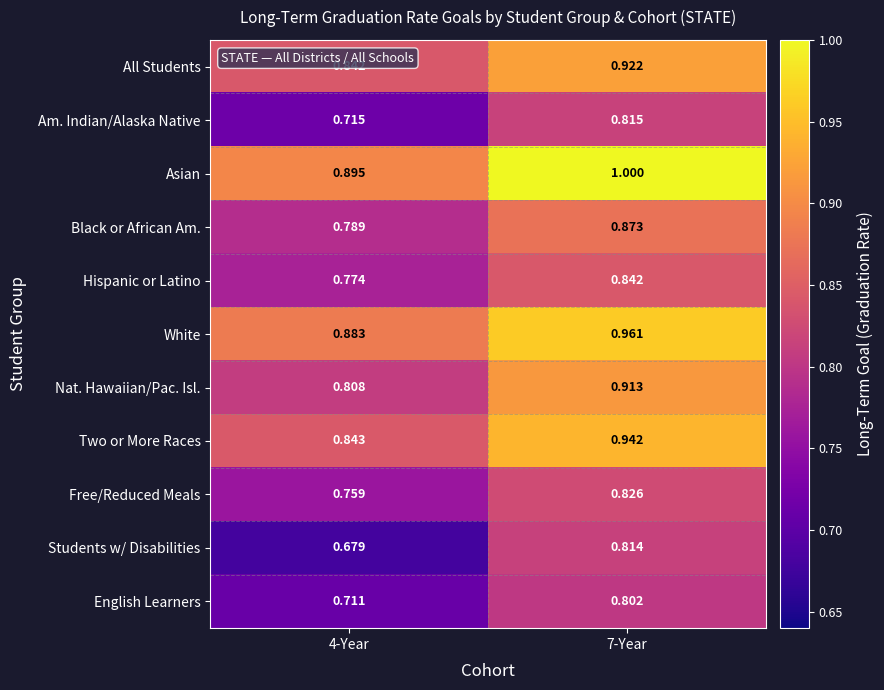

Count the number of categories in the chart.

2